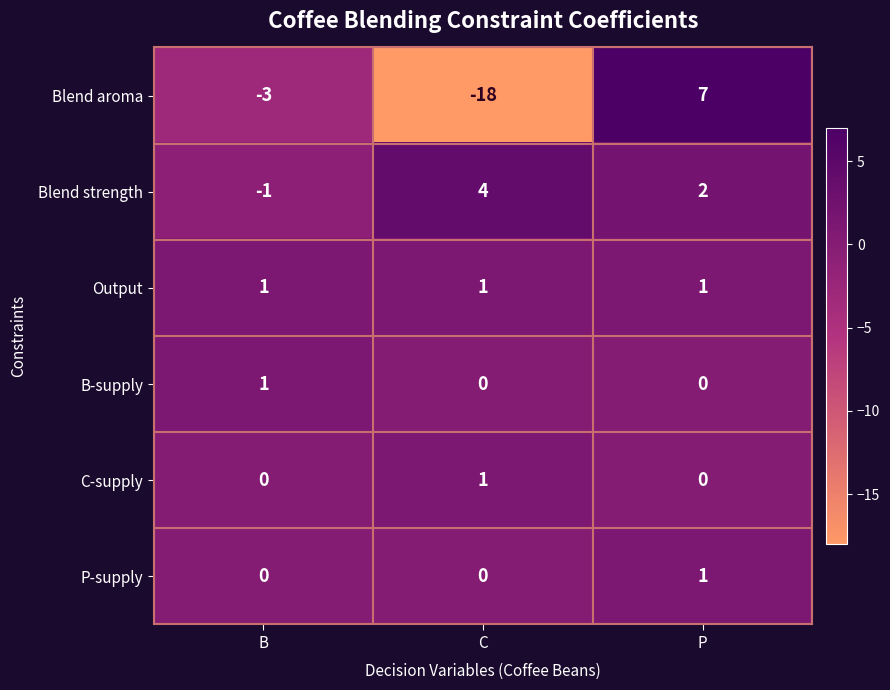

How many data points in Blend aroma are less than -3?

1